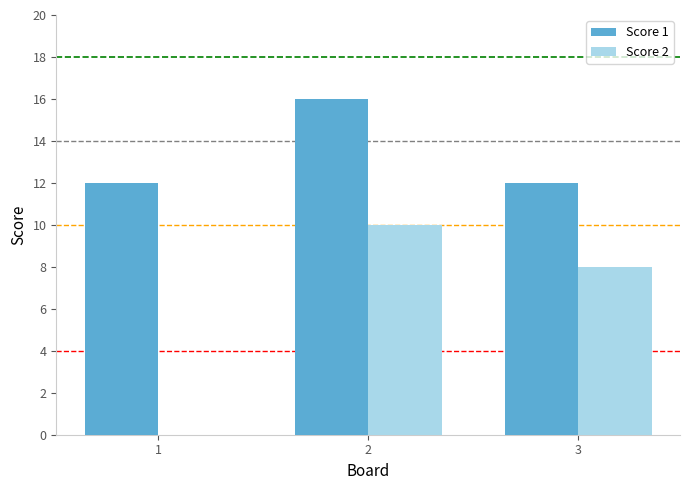

The Score 1 series shows 8 at 1. True or false?

False